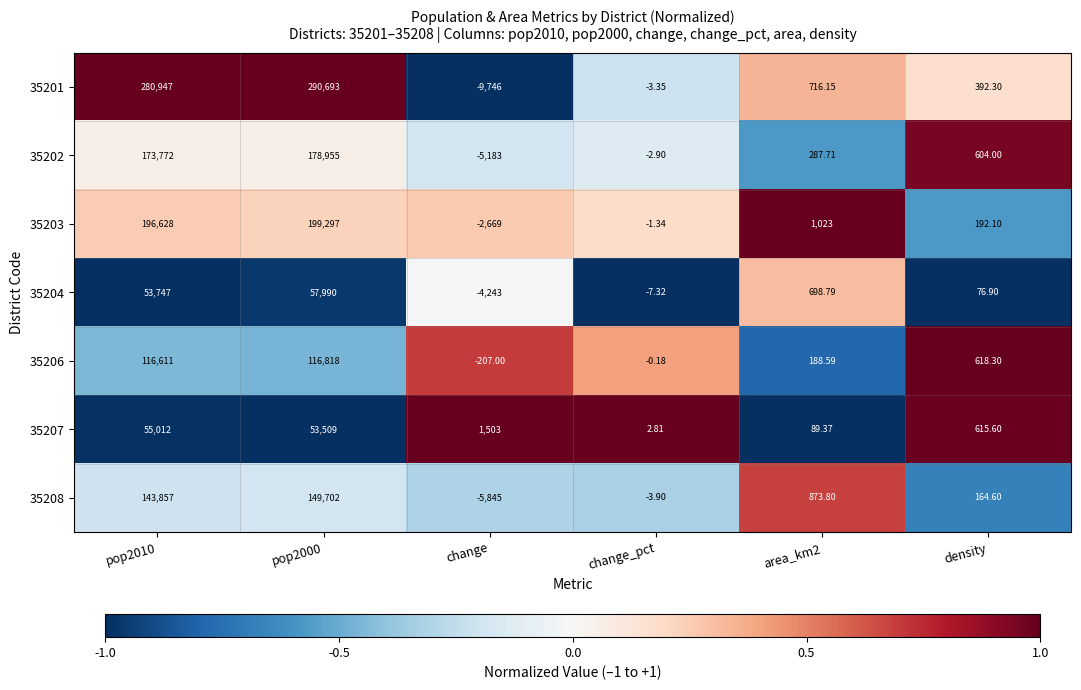

At which category does the chart reach its minimum across all series?

change